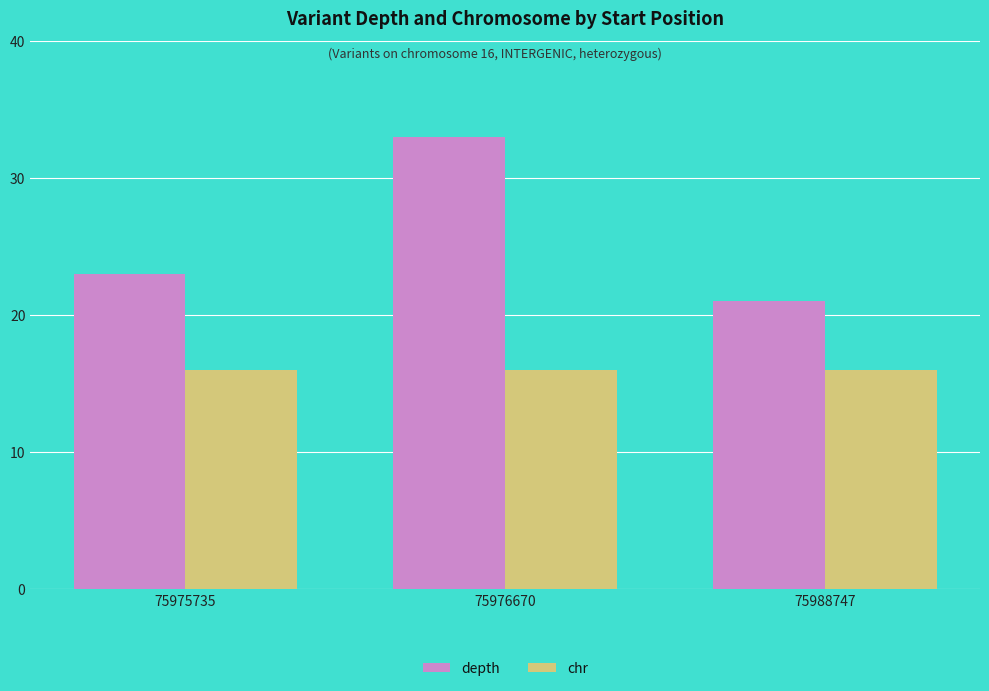

The value of depth at 75976670 is 33. True or false?

True